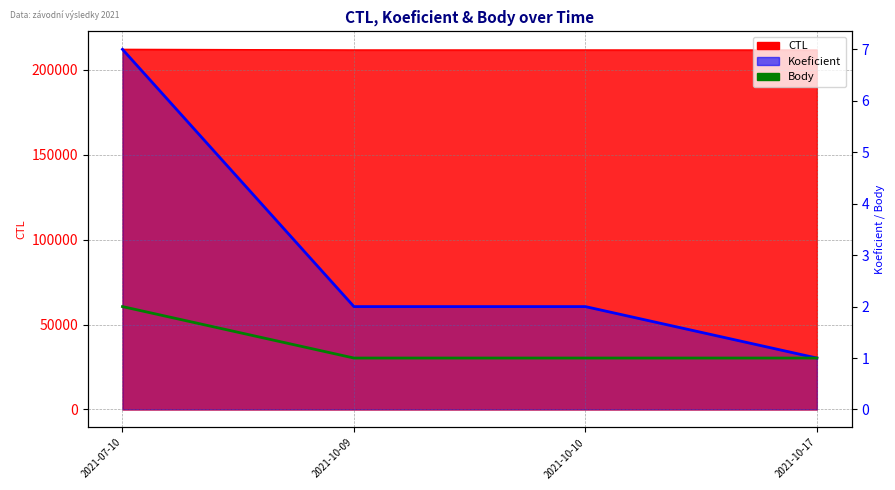

Between 2021-07-10 and 2021-10-17, which series saw the biggest shift?

Koeficient line